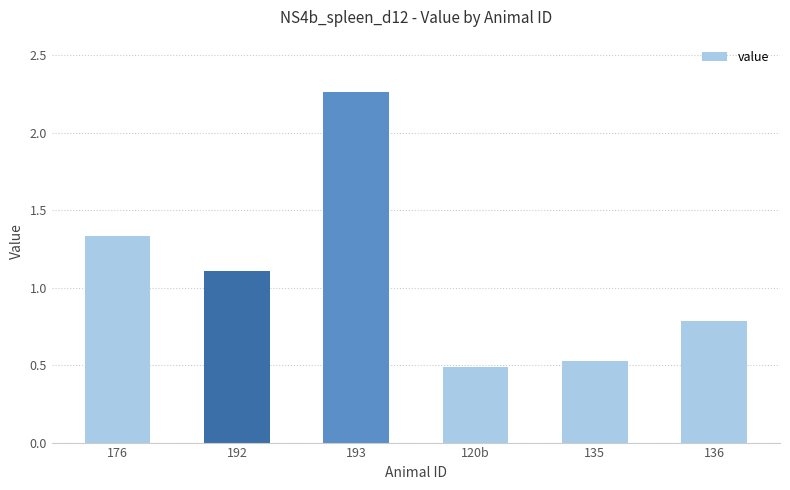

True or false: the data shows 1.7 at 192.

False